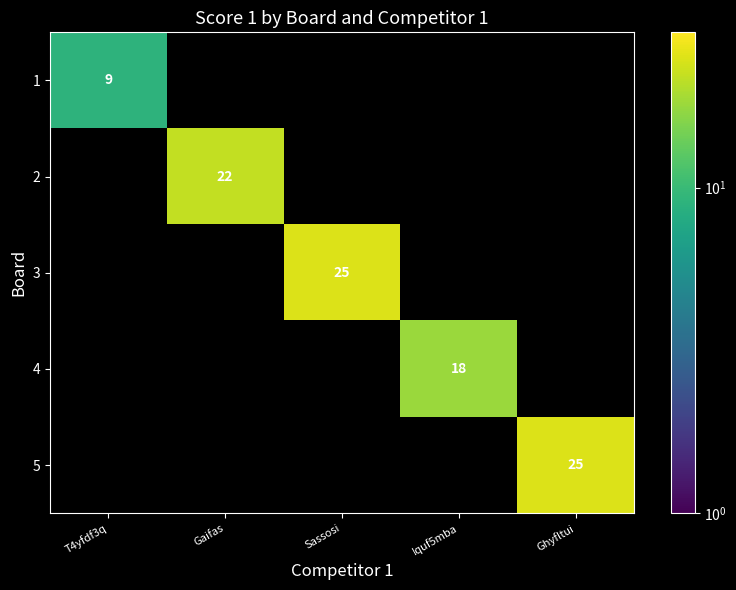

Is it true that 4 equals 18 at Iquf5mba?

True